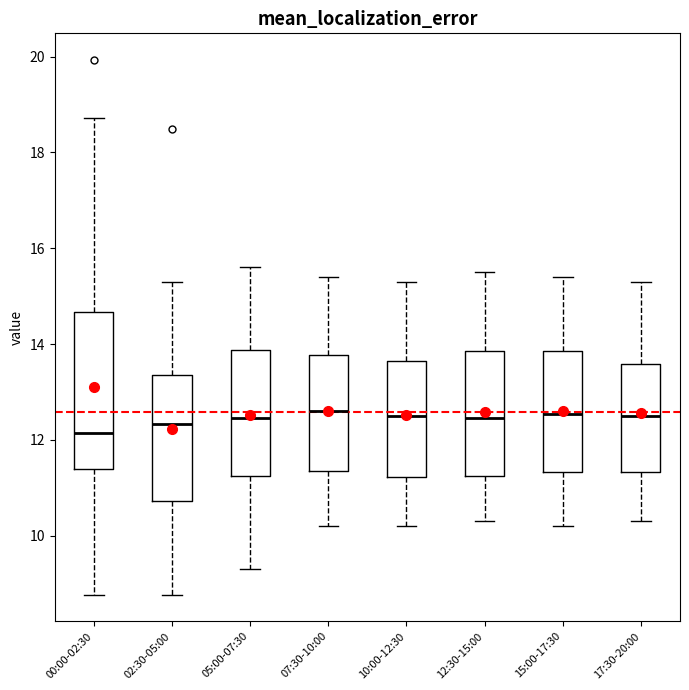

Which box is the tallest, from its lower edge to its upper edge?

00:00-02:30